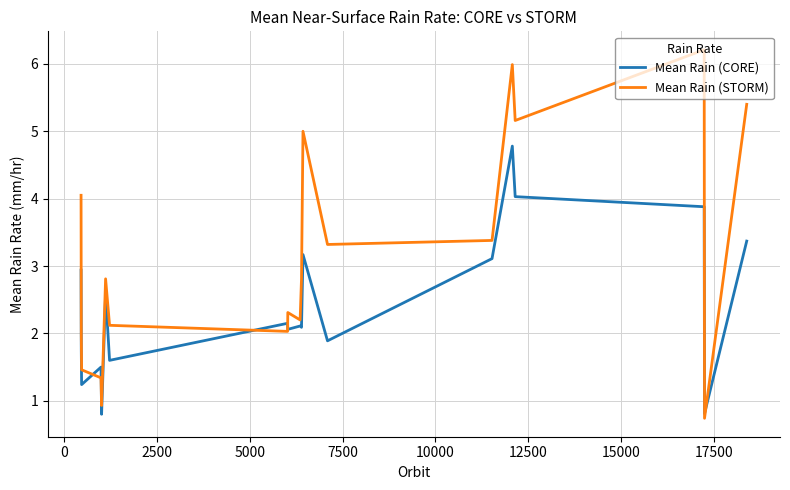

What is the greatest value displayed?

6.2